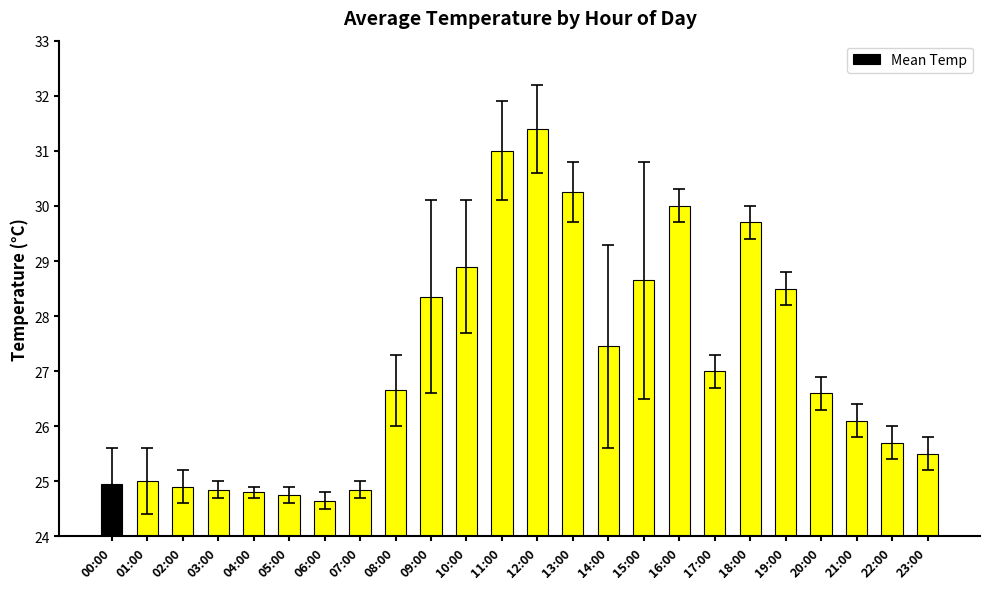

What is the average value?

27.1